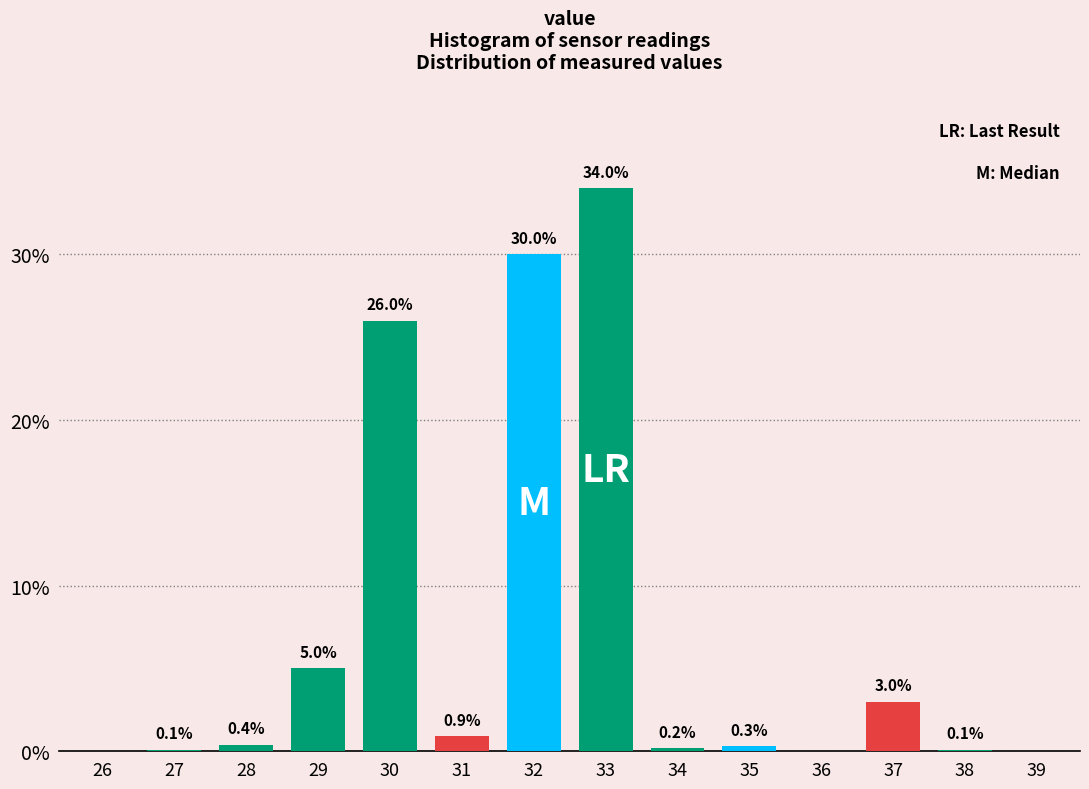

Reading right to left, what are all the values shown in this chart?

39=0.0	38=0.1	37=3.0	36=0.0	35=0.3	34=0.2	33=34.0	32=30.0	31=0.9	30=26.0	29=5.0	28=0.4	27=0.1	26=0.0